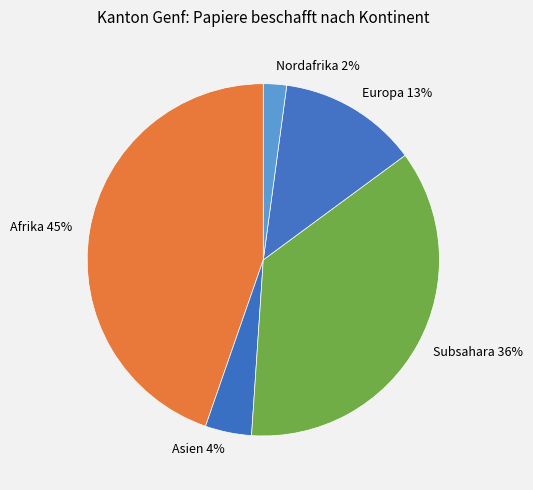

To the nearest percent, what is the difference between the Nordafrika and Subsahara slice percentages?

34%